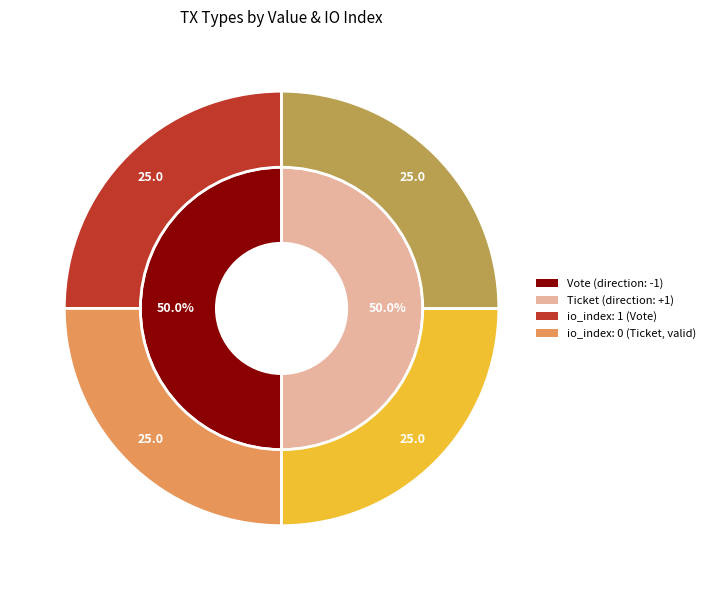

Is Ticket the majority of the pie?

No